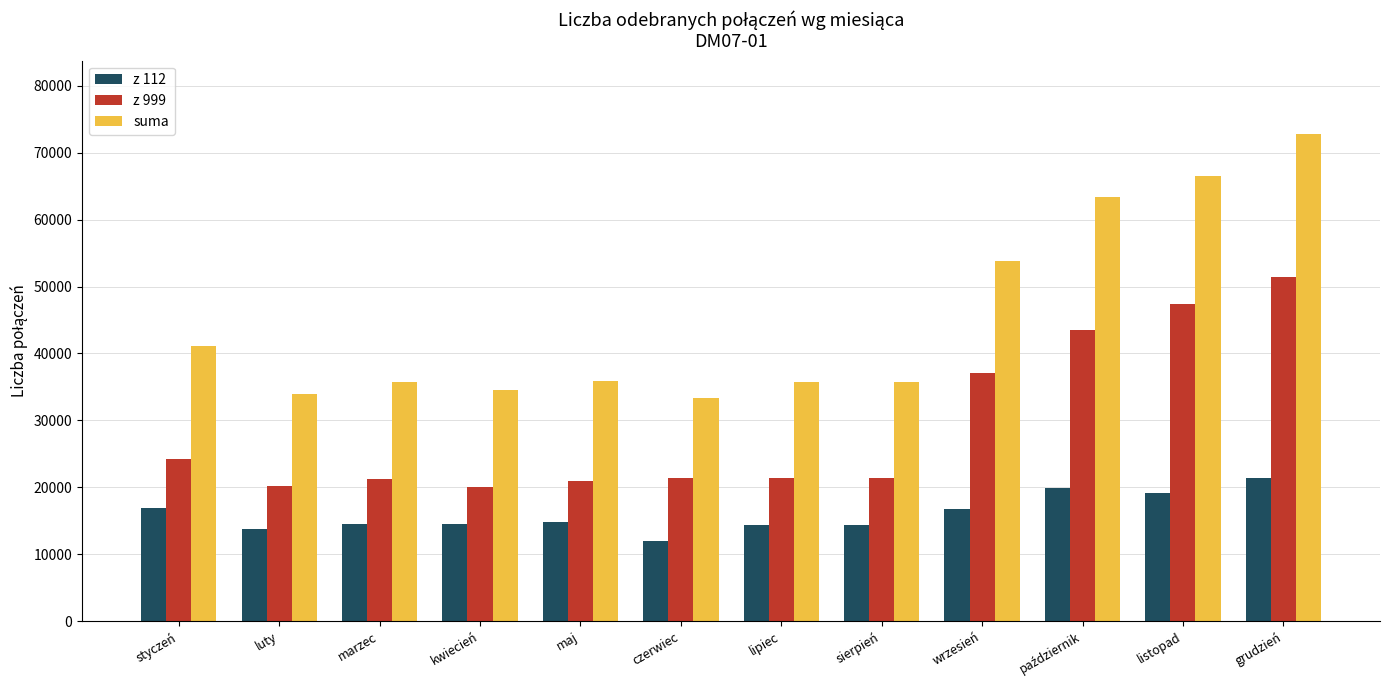

Which series has the largest range (max minus min)?

suma